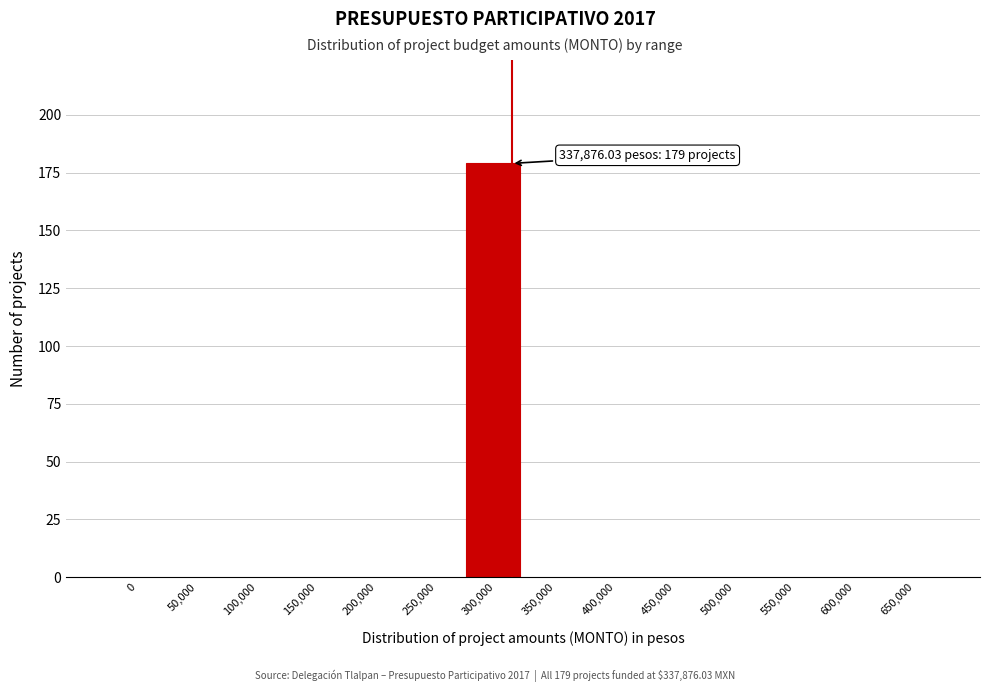

Reading left to right, list all the values displayed in this chart.

0=0	50,000=0	100,000=0	150,000=0	200,000=0	250,000=0	300,000=179	350,000=0	400,000=0	450,000=0	500,000=0	550,000=0	600,000=0	650,000=0